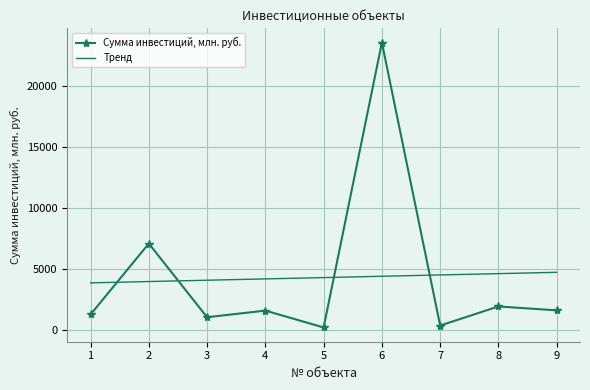

At which category is the sum across all series the highest?

6